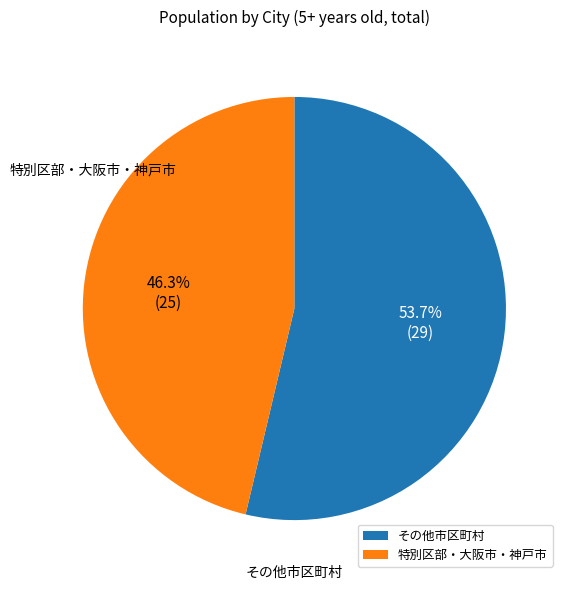

Which category has the smallest portion of the pie?

特別区部・大阪市・神戸市